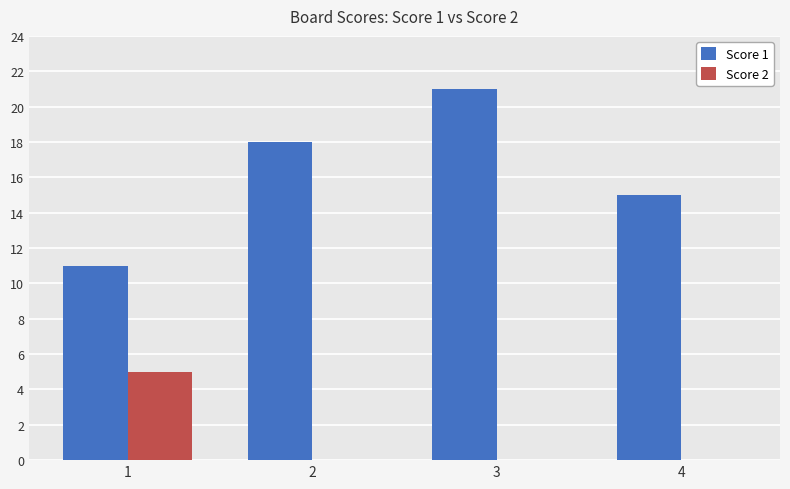

Which series changed the most between 1 and 3?

Score 1